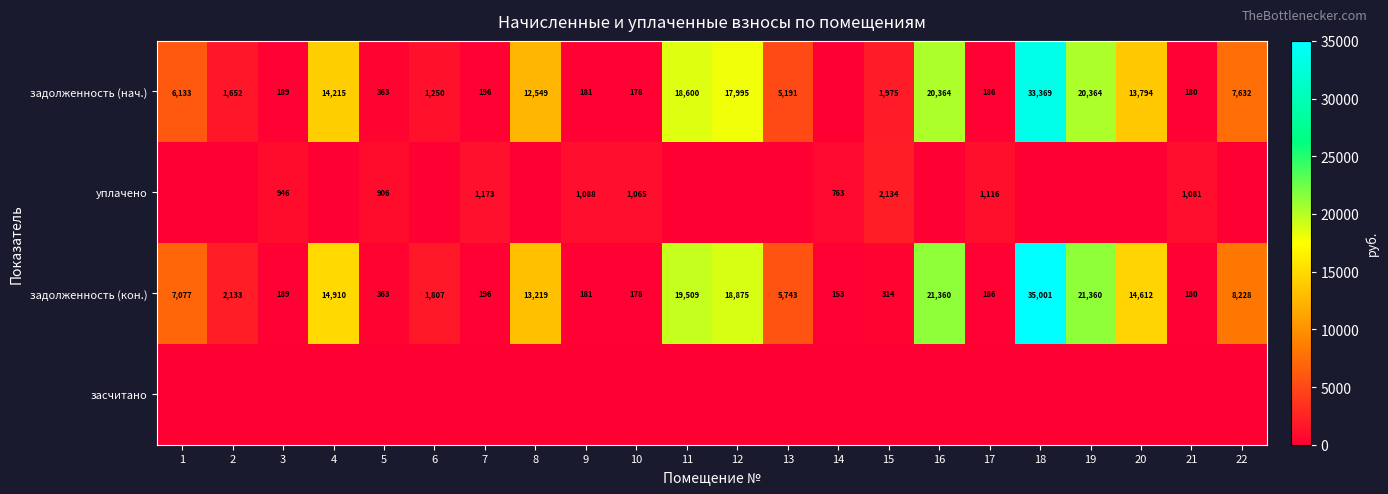

The value of уплачено at 5 is 906. True or false?

True